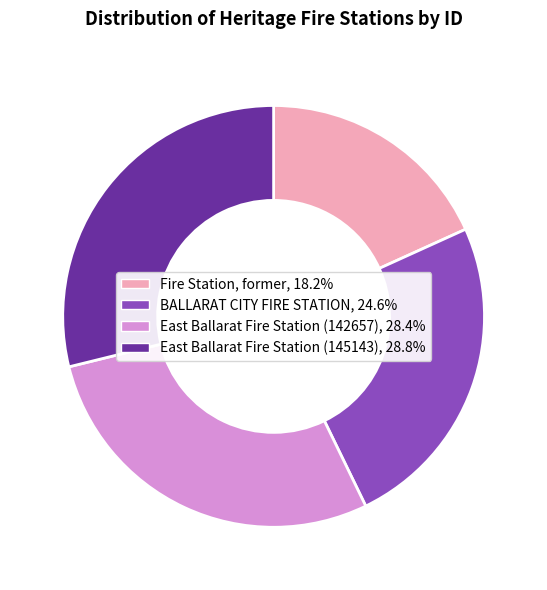

Combined, do BALLARAT CITY FIRE STATION and East Ballarat Fire Station (142657) account for over 50%?

Yes